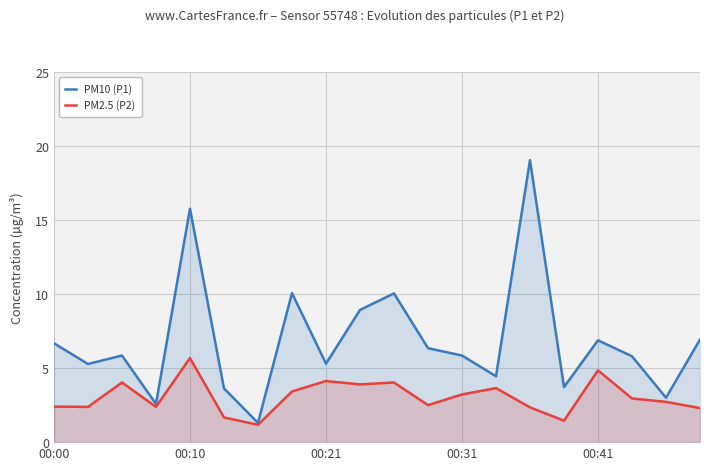

How many lines are shown in the chart?

2